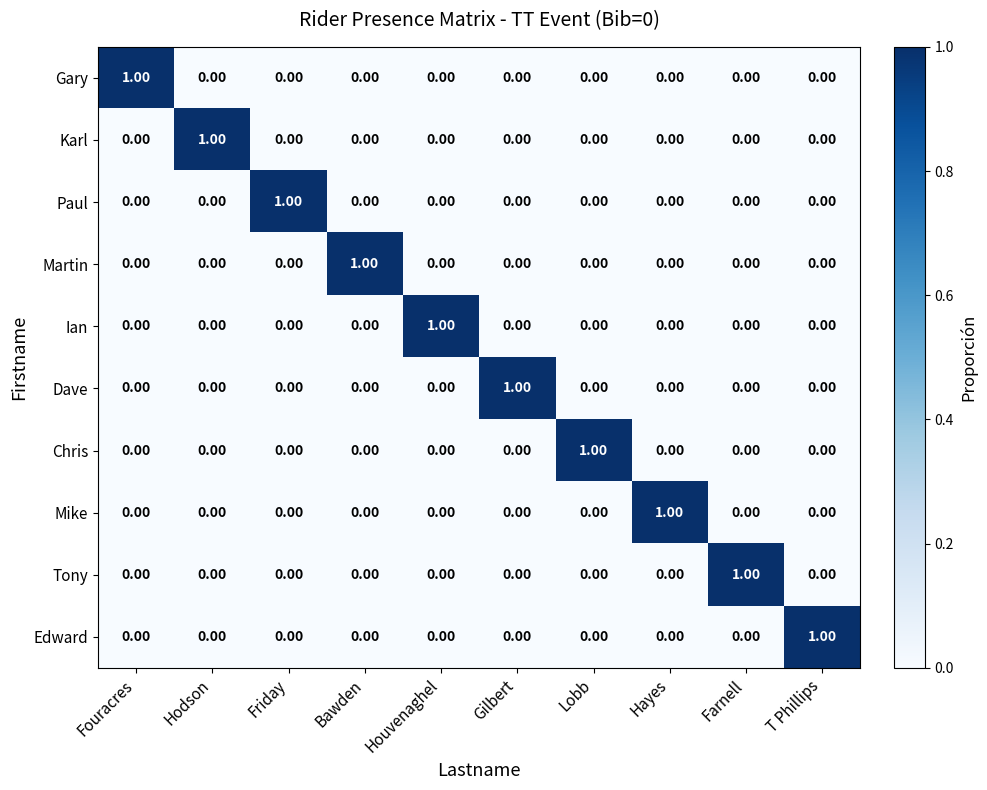

At how many categories does at least one series exceed 0?

10